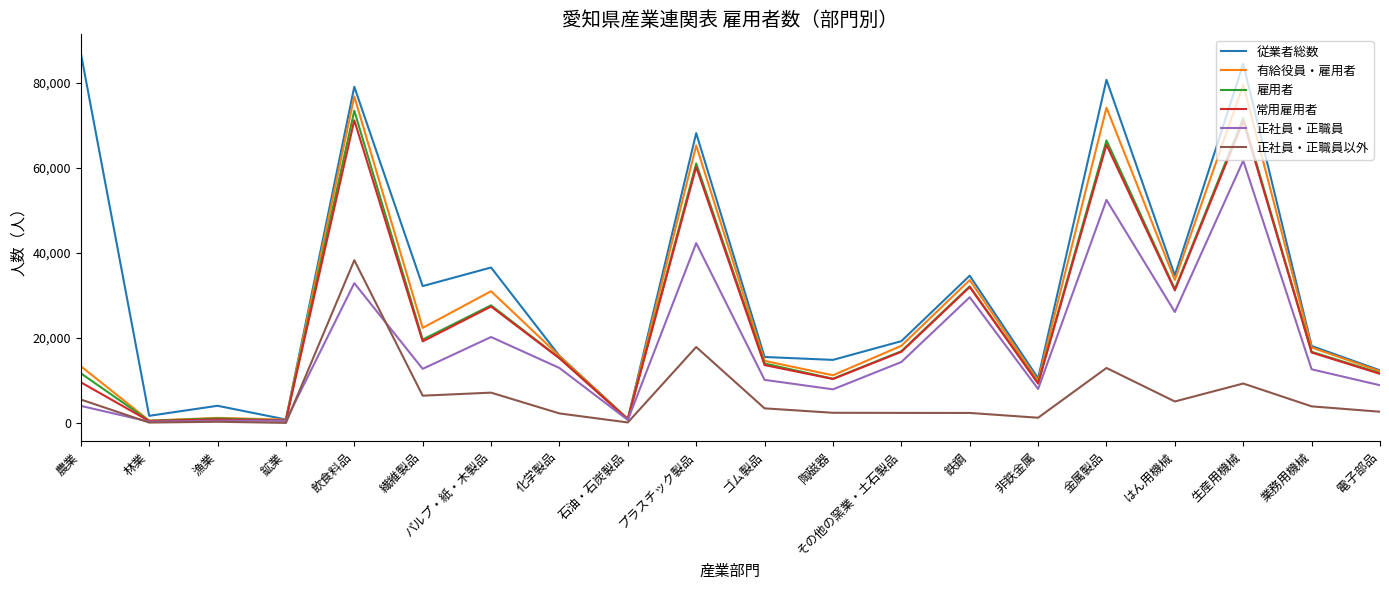

What are all the series names shown in the legend?

従業者総数, 有給役員・雇用者, 雇用者, 常用雇用者, 正社員・正職員, 正社員・正職員以外